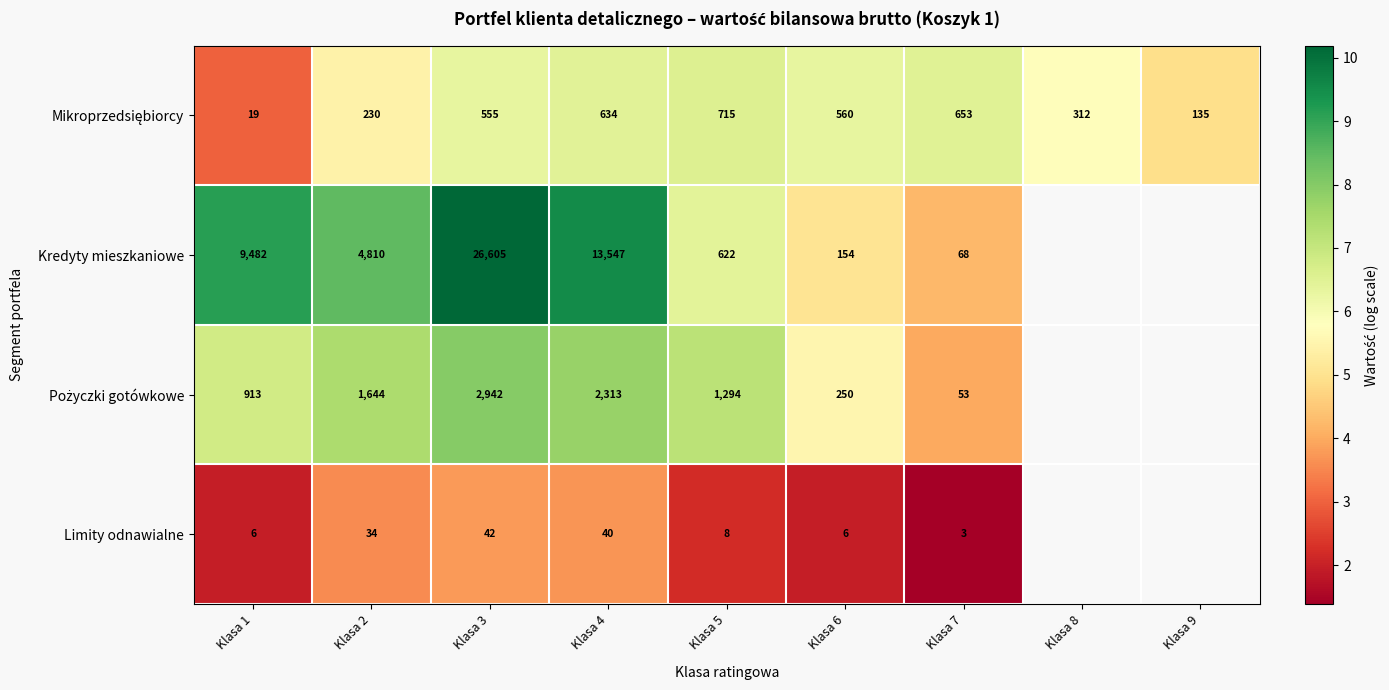

At how many categories does at least one series exceed 7?

5